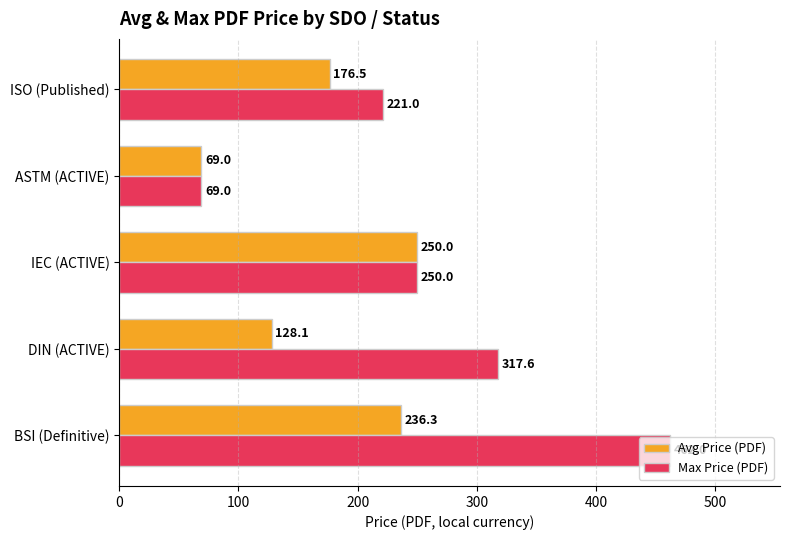

What is the average value of the Avg Price (PDF) series?

172.0